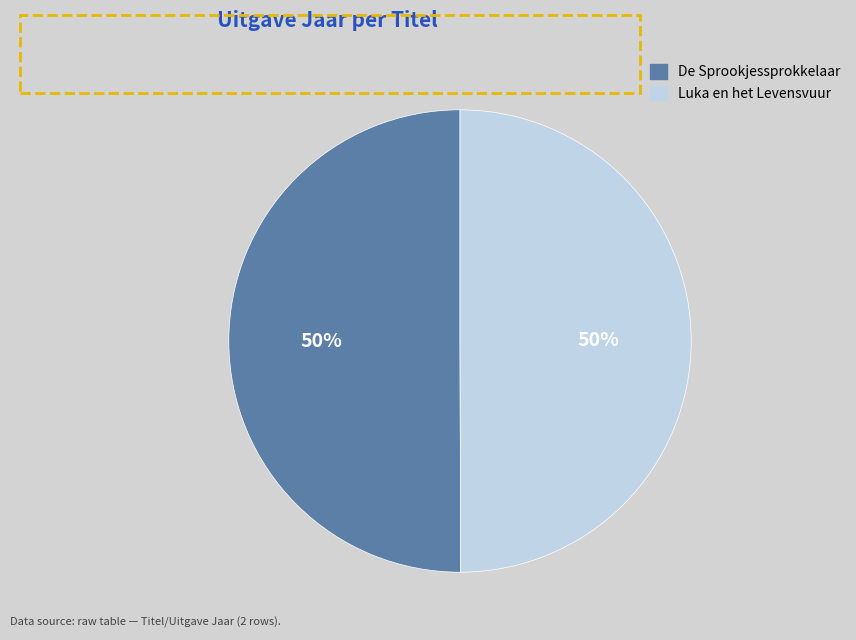

Is the sum of De Sprookjessprokkelaar and Luka en het Levensvuur greater than half?

Yes